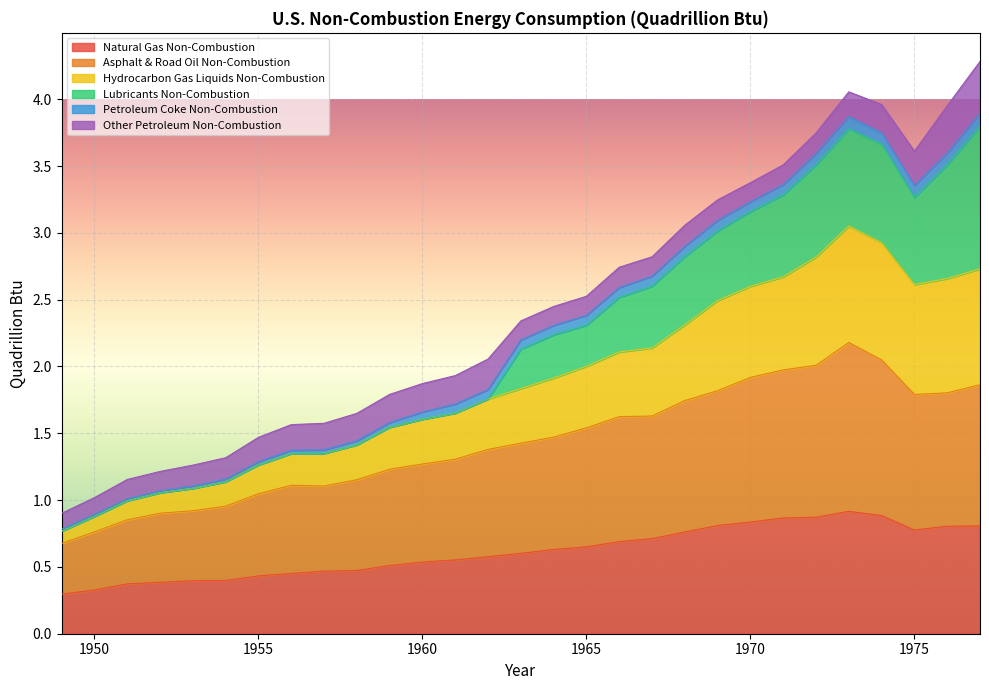

What is the highest value of the Natural Gas Non-Combustion series?

0.9